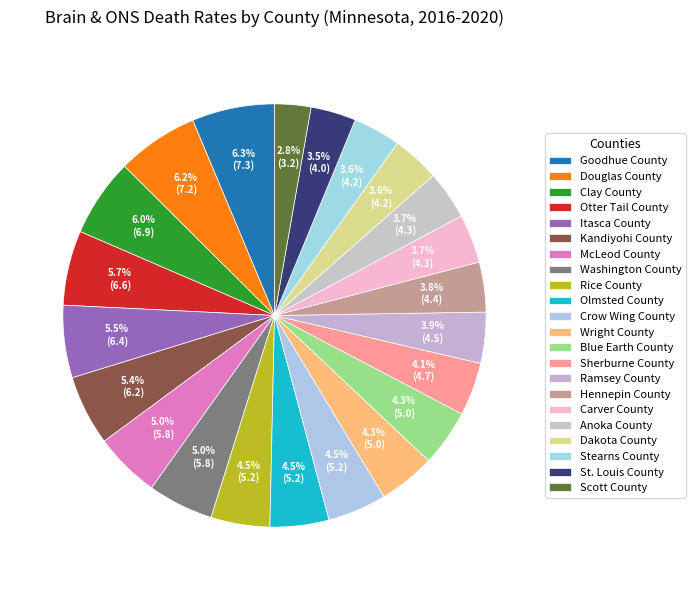

To the nearest percent, what is the combined percentage of Kandiyohi County and Crow Wing County?

10%